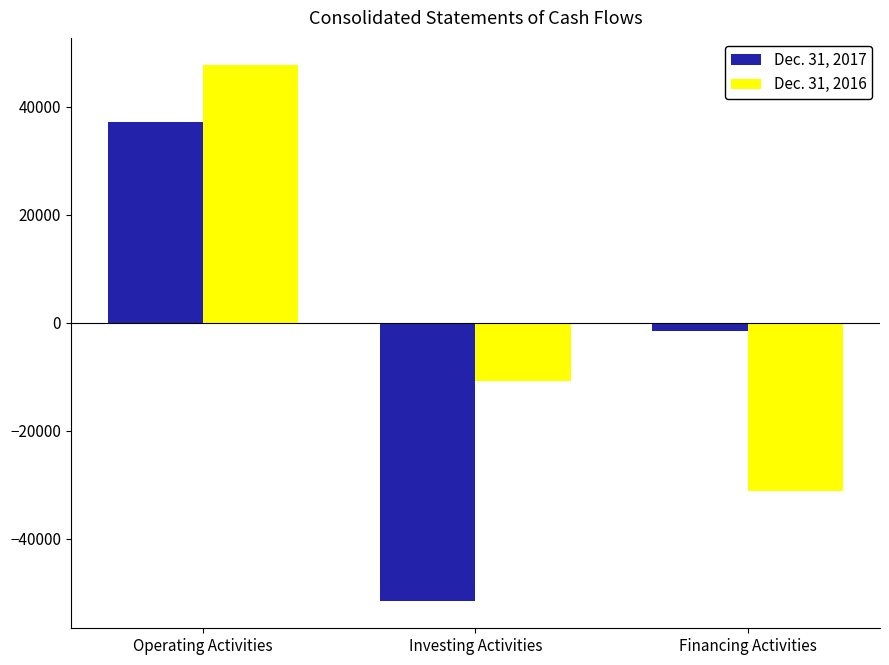

What is the spread (max minus min) of values at Operating Activities?

10640